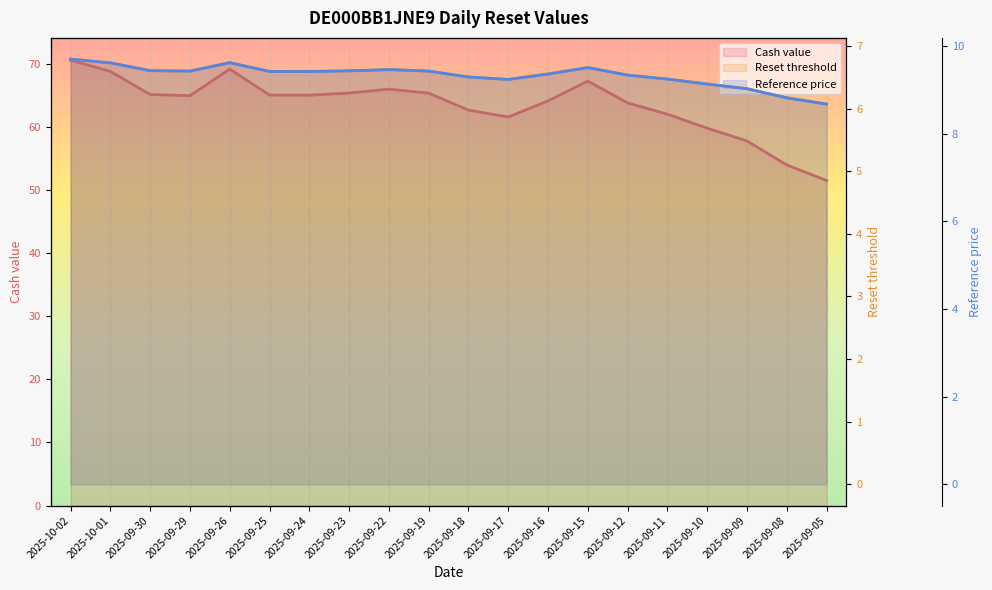

In Reference price, how many points are lower than both neighbors (excluding endpoints)?

3